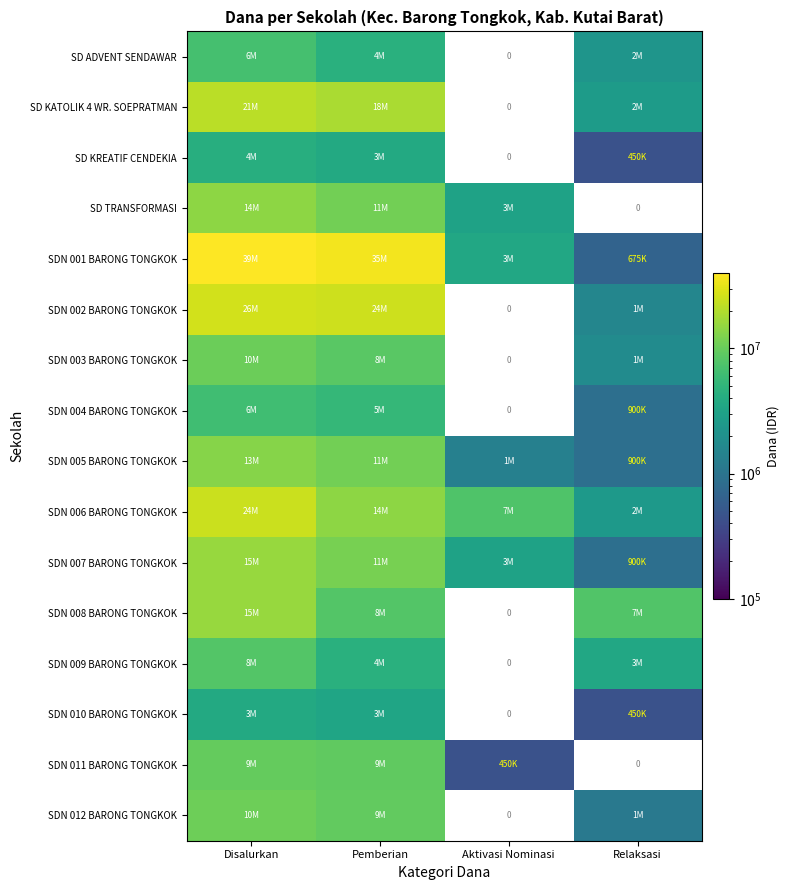

Is the value of SDN 010 BARONG TONGKOK at Disalurkan greater than the value of SDN 008 BARONG TONGKOK at Disalurkan?

No